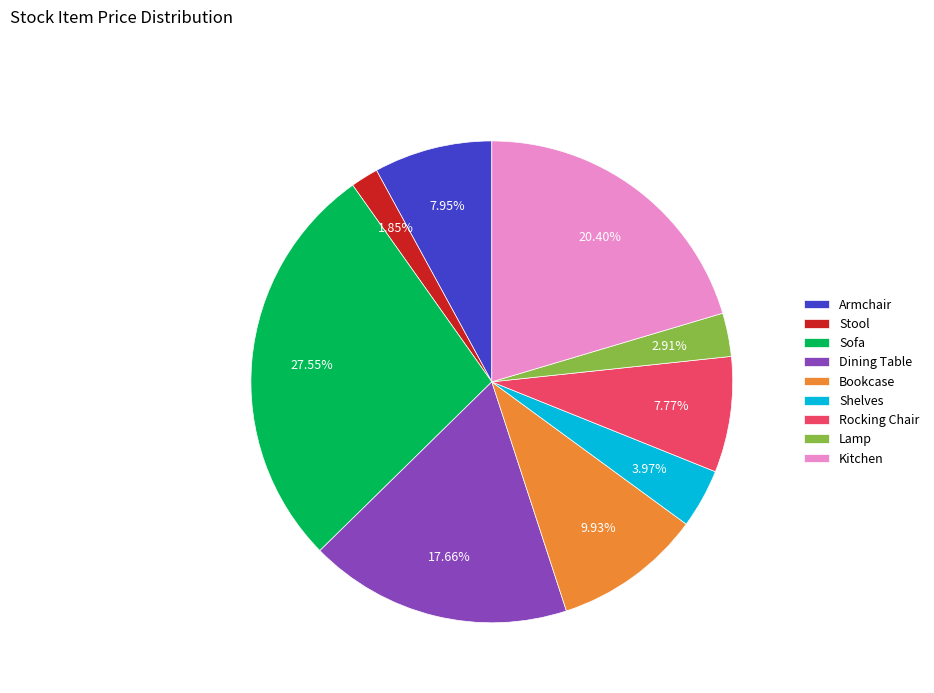

Approximately how many times larger is the value at Bookcase compared to Sofa?

0.4